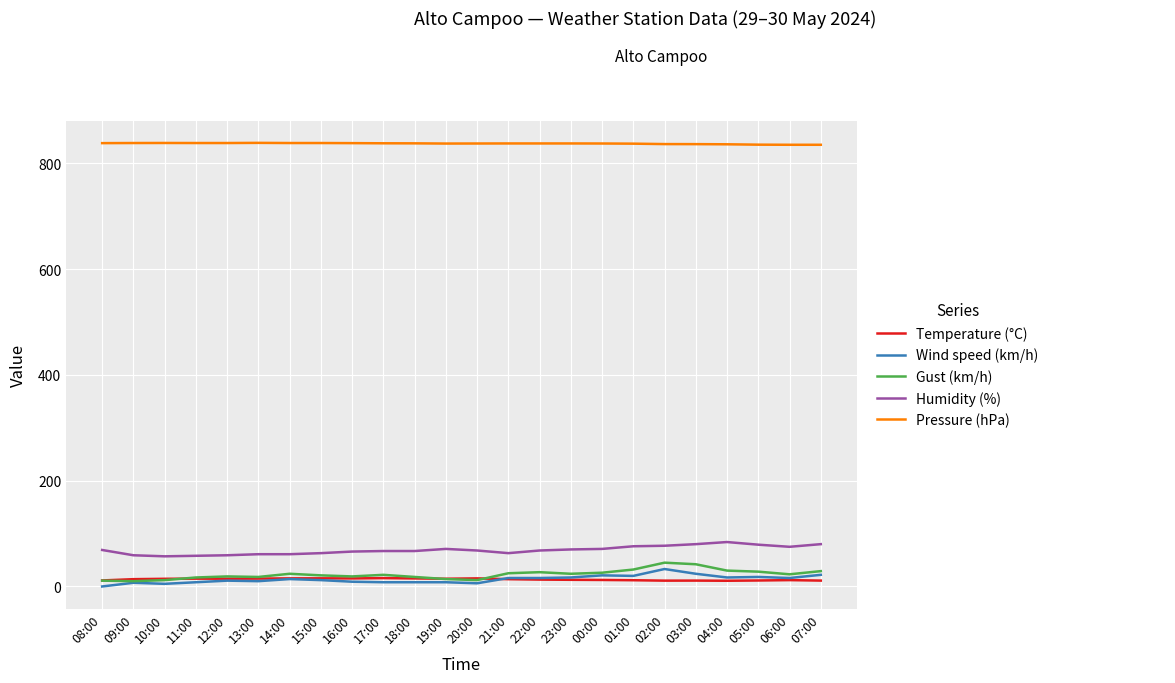

What is the greatest value displayed?

838.7